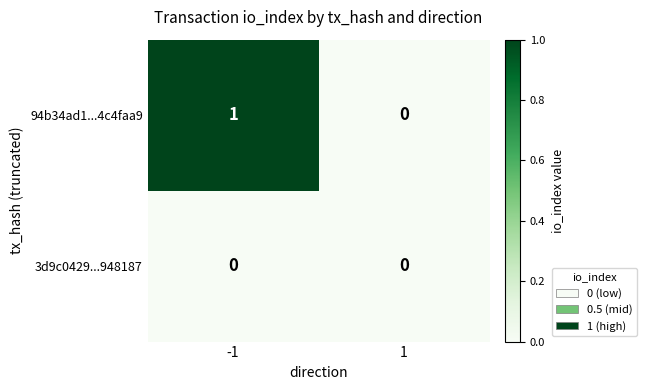

List the series in order of their peak value, lowest first.

3d9c0429...948187, 94b34ad1...4c4faa9